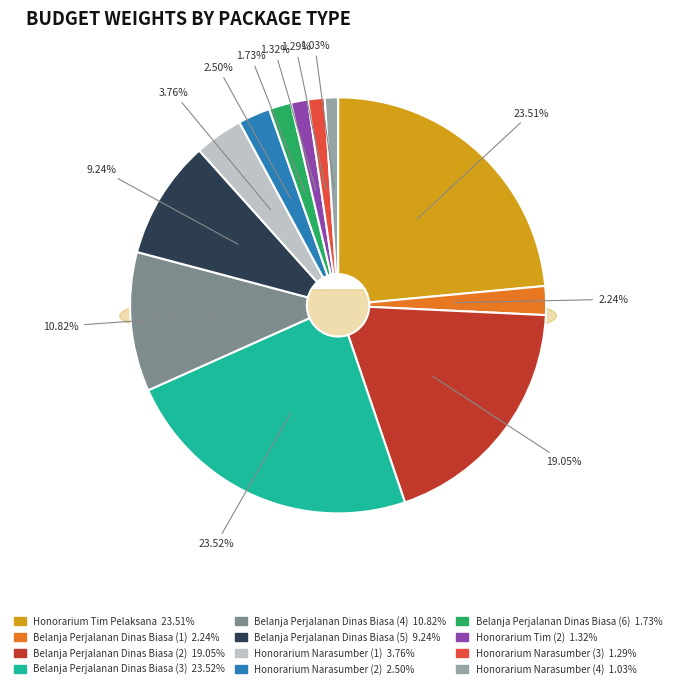

Which slice is the largest?

Belanja Perjalanan Dinas Biasa (3)